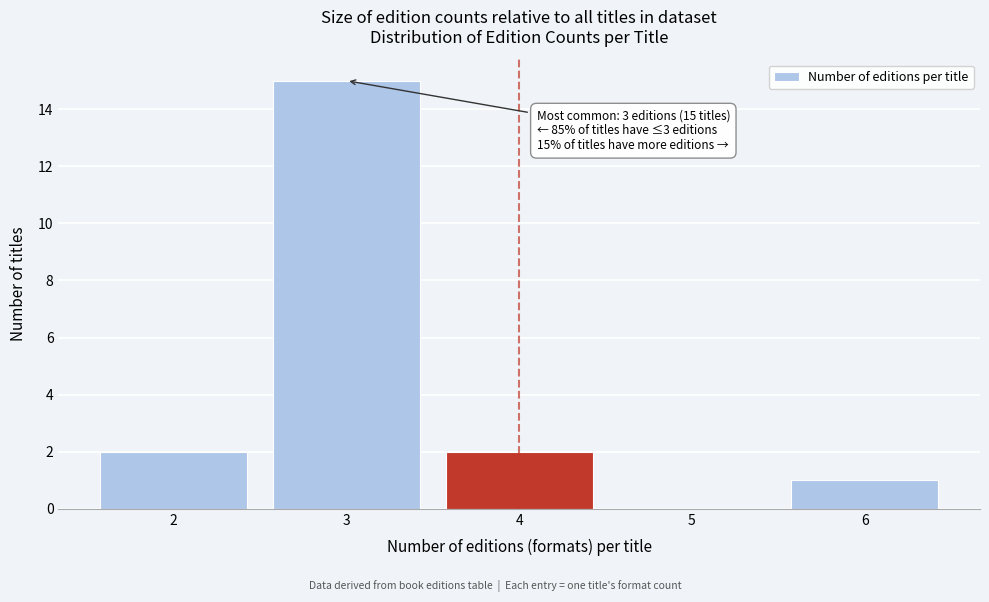

Reading left to right, transcribe all the data shown in this chart.

2=2	3=15	4=2	5=0	6=1